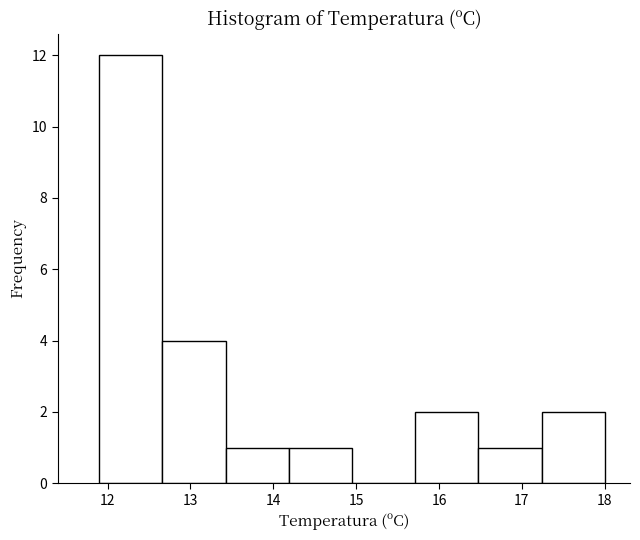

Which range on the x-axis has the tallest bar?

11.9 to 12.7